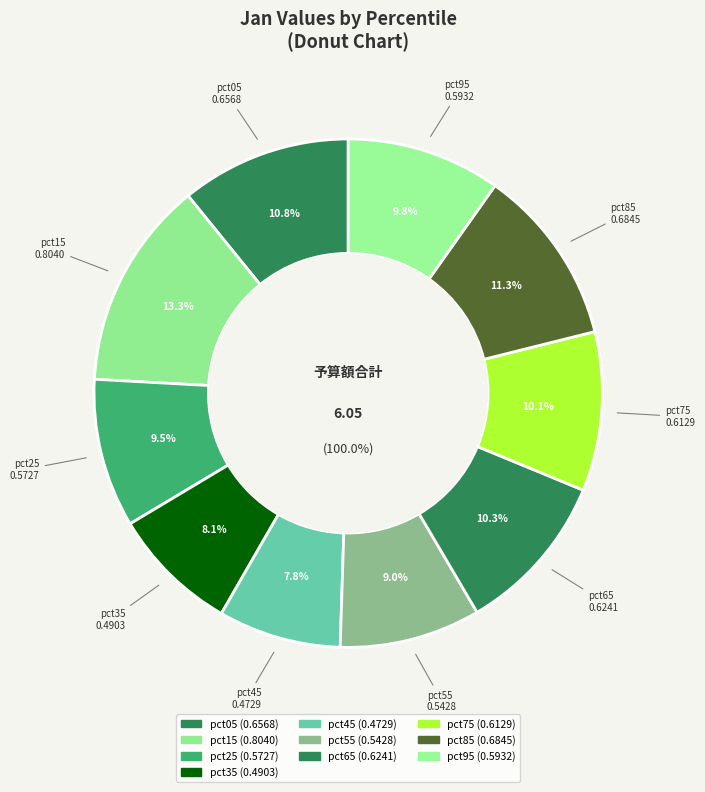

Does pct35 represent more than half of the total?

No